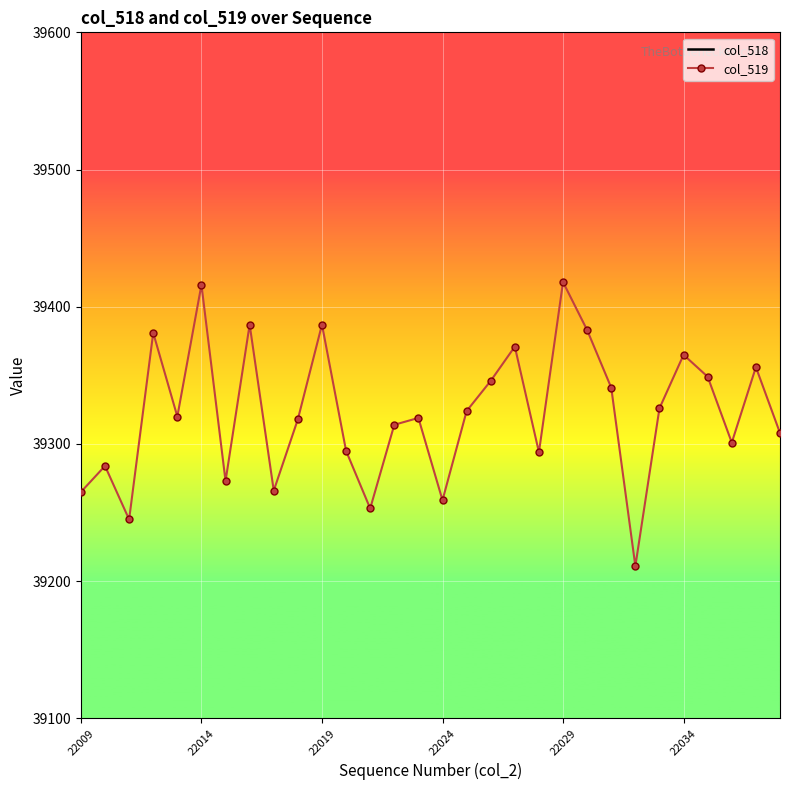

True or false: col_518 and col_519 cross at least once.

False